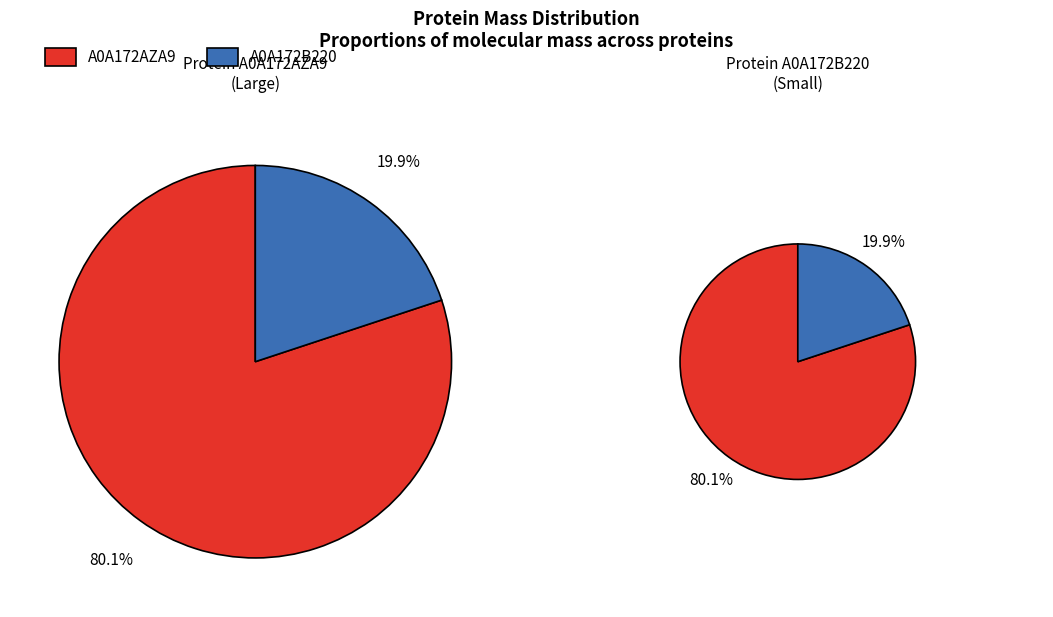

How many segments does this pie chart have?

2